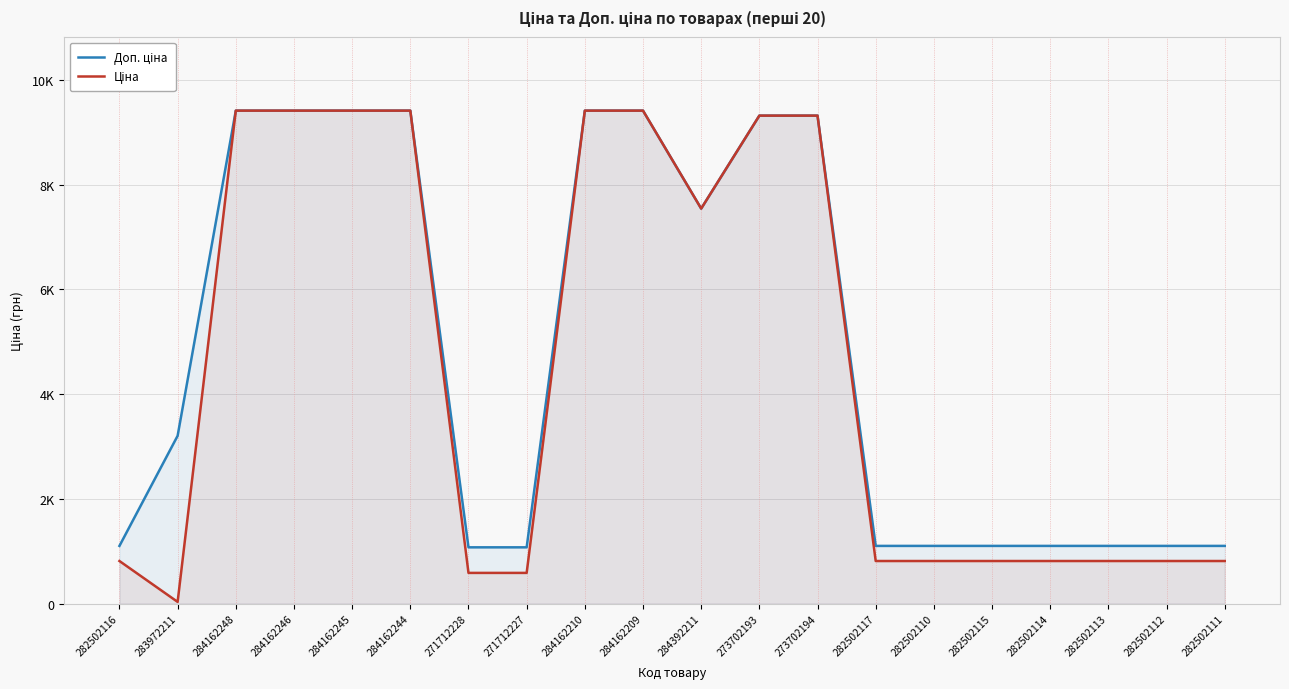

At which label does Доп. ціна first exceed 3205?

284162248